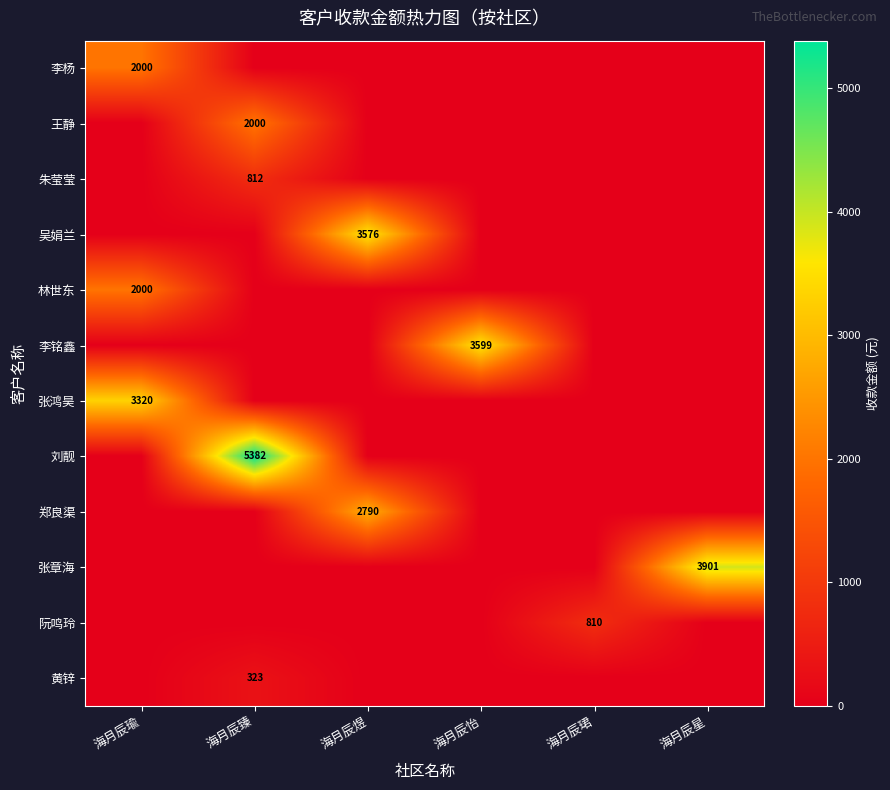

Is it true that 李杨 equals 3589 at 海月辰瑜?

False